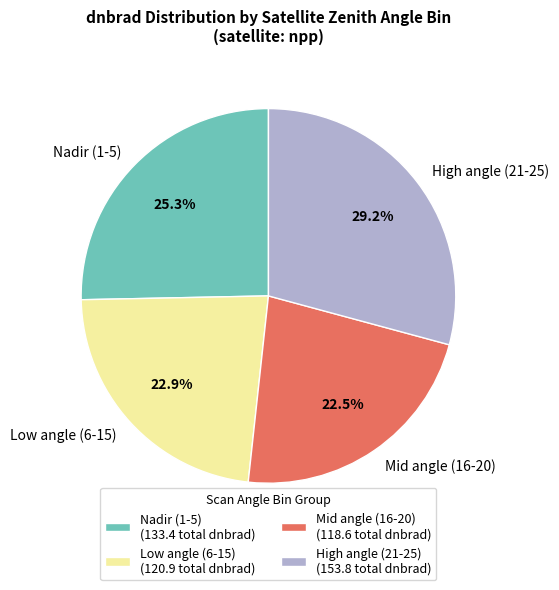

Is there any slice that represents more than half of the pie?

No